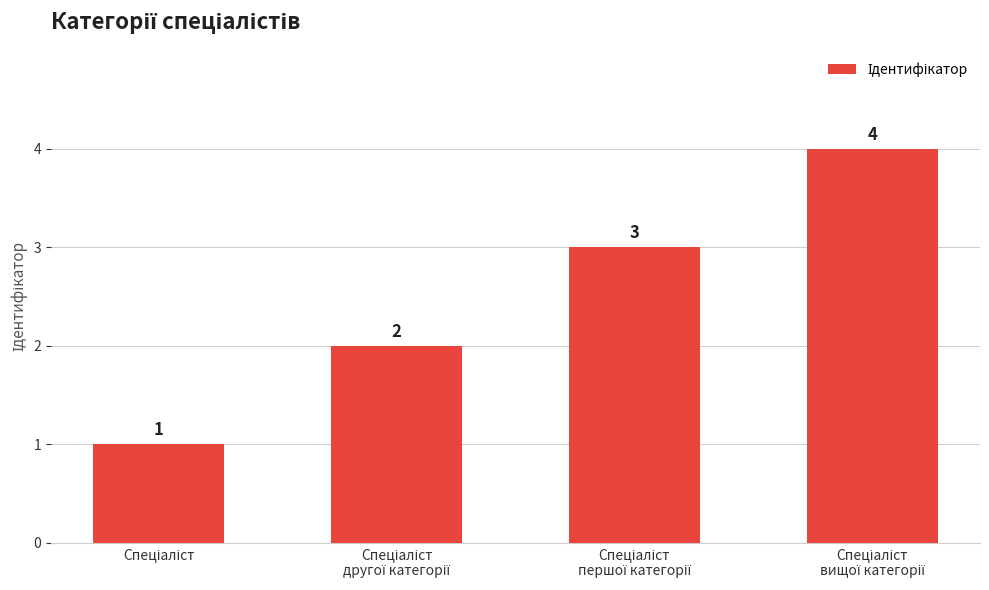

What is the greatest value displayed?

4